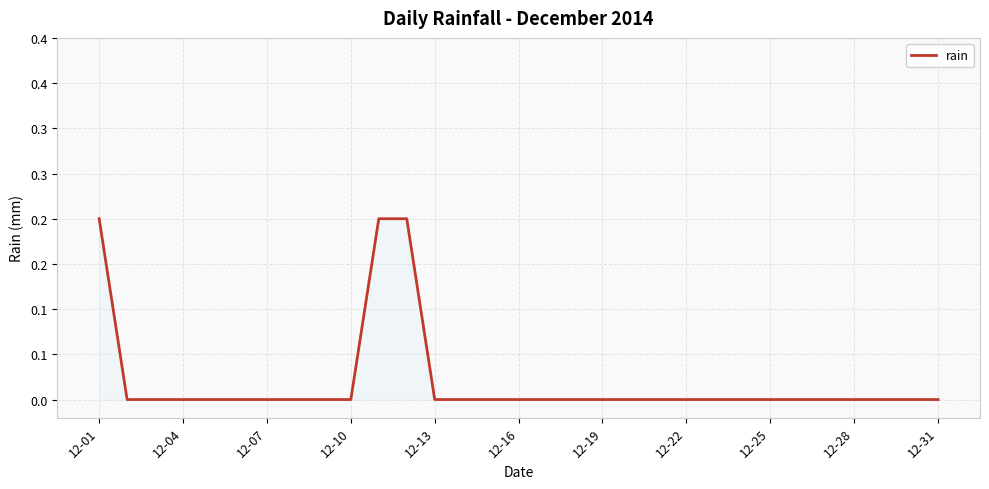

Reading left to right, extract all data points from this chart.

0.2	0.0	0.0	0.0	0.0	0.0	0.0	0.0	0.0	0.0	0.2	0.2	0.0	0.0	0.0	0.0	0.0	0.0	0.0	0.0	0.0	0.0	0.0	0.0	0.0	0.0	0.0	0.0	0.0	0.0	0.0